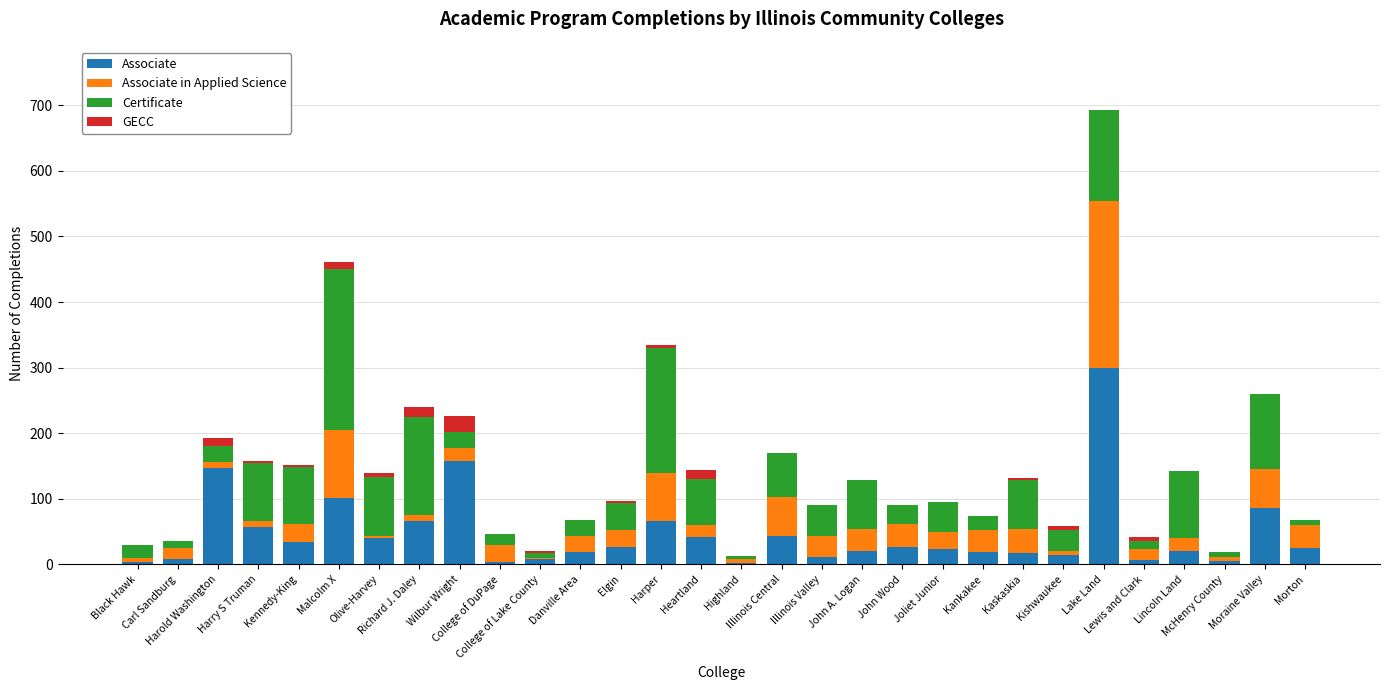

Which has a higher value, Heartland or Lake Land?

Lake Land